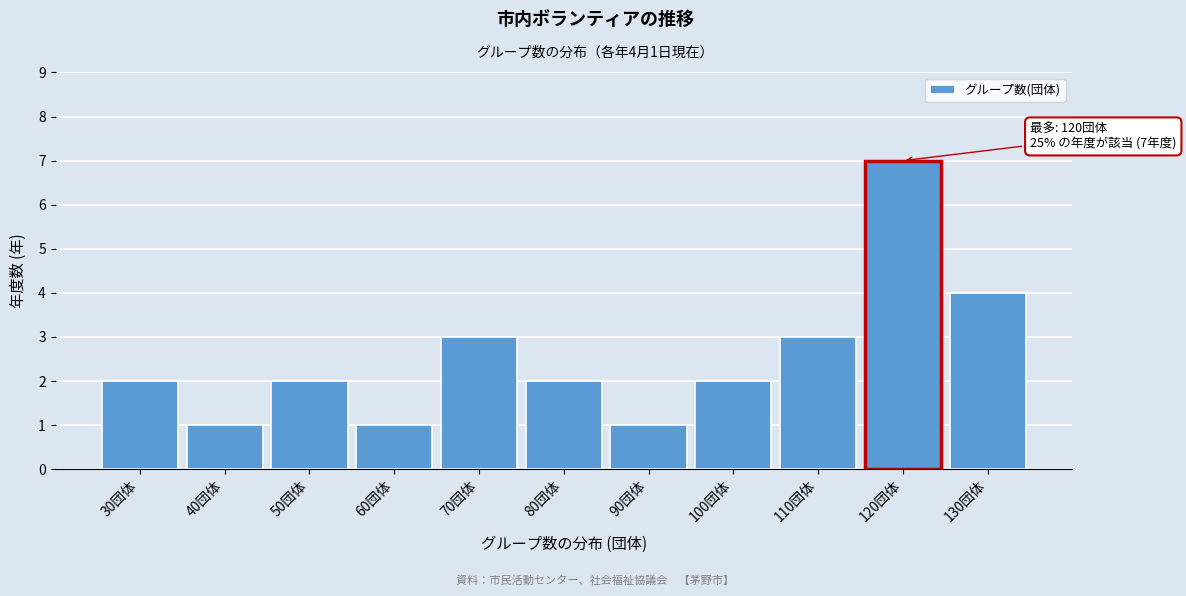

Reading left to right, transcribe all the data shown in this chart.

2	1	2	1	3	2	1	2	3	7	4